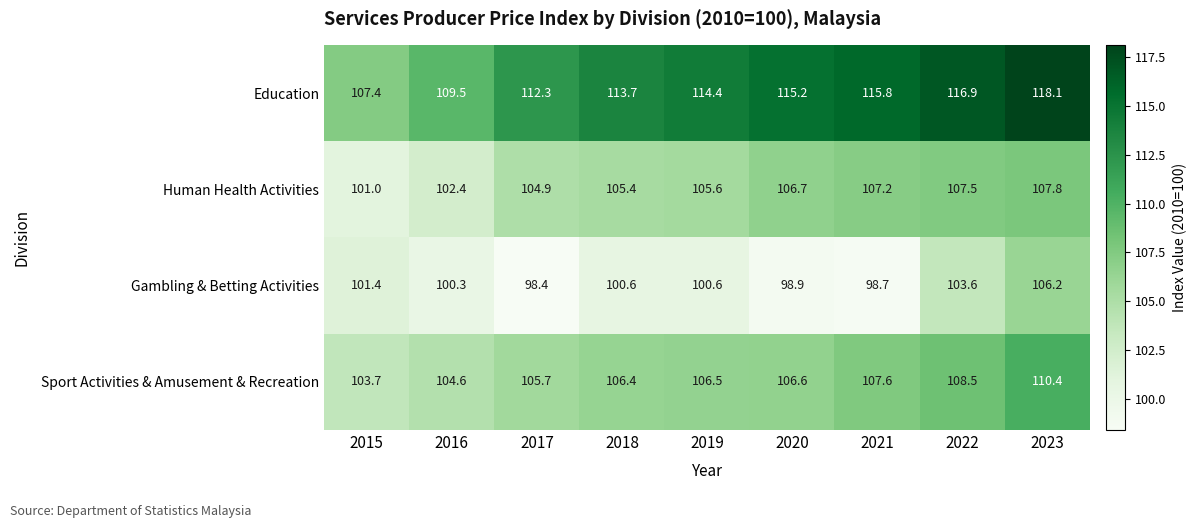

At which category is the sum across all series the highest?

2023